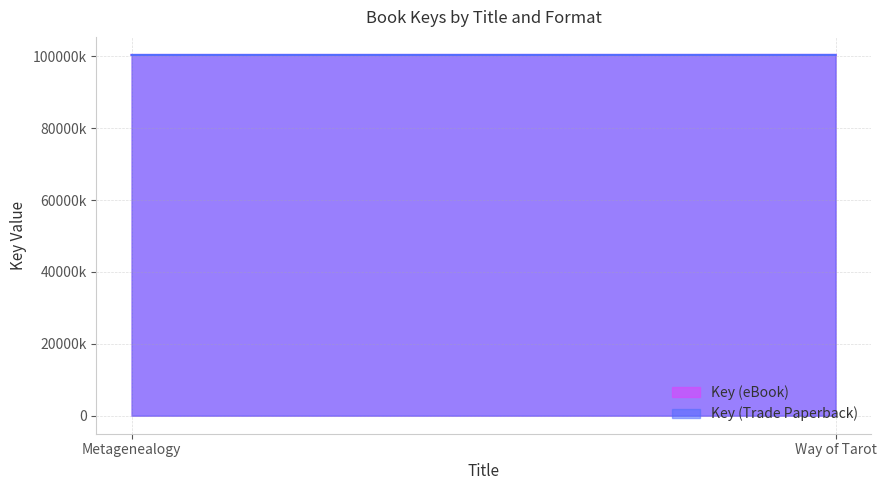

Is the value of Key (Trade Paperback) at Way of Tarot greater than the value of Key (eBook) at Metagenealogy?

Yes